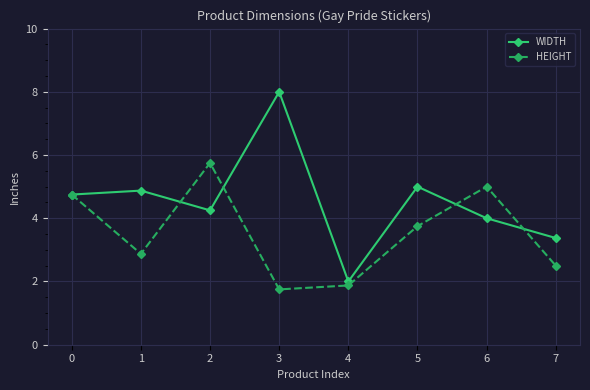

Read the HEIGHT value at 1.

2.9